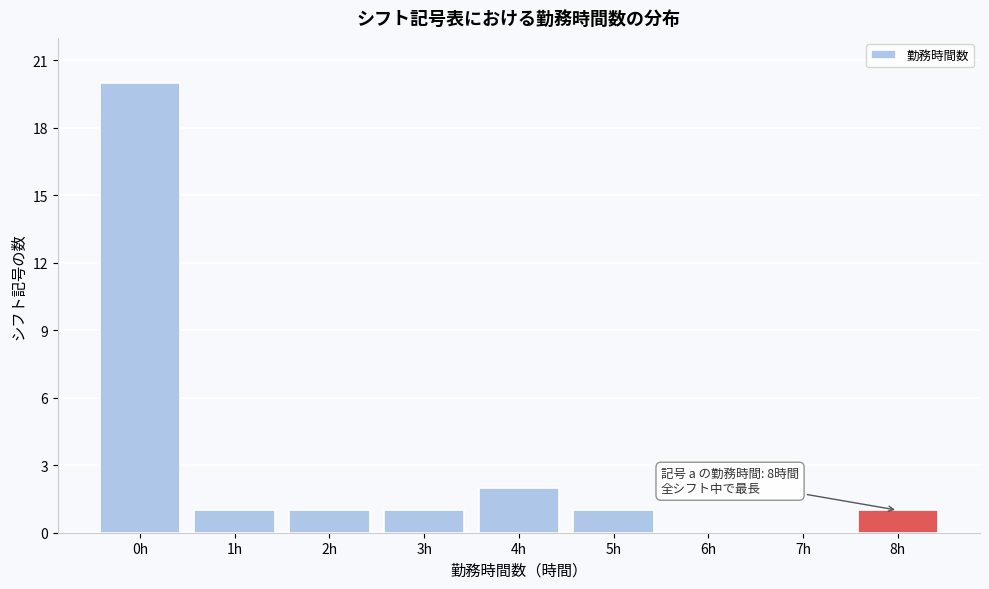

Reading left to right, what are all the values shown in this chart?

0h=20	1h=1	2h=1	3h=1	4h=2	5h=1	6h=0	7h=0	8h=1